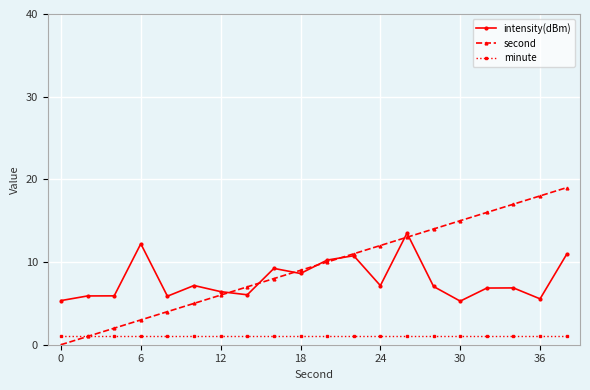

Which series has the largest total across all categories?

second